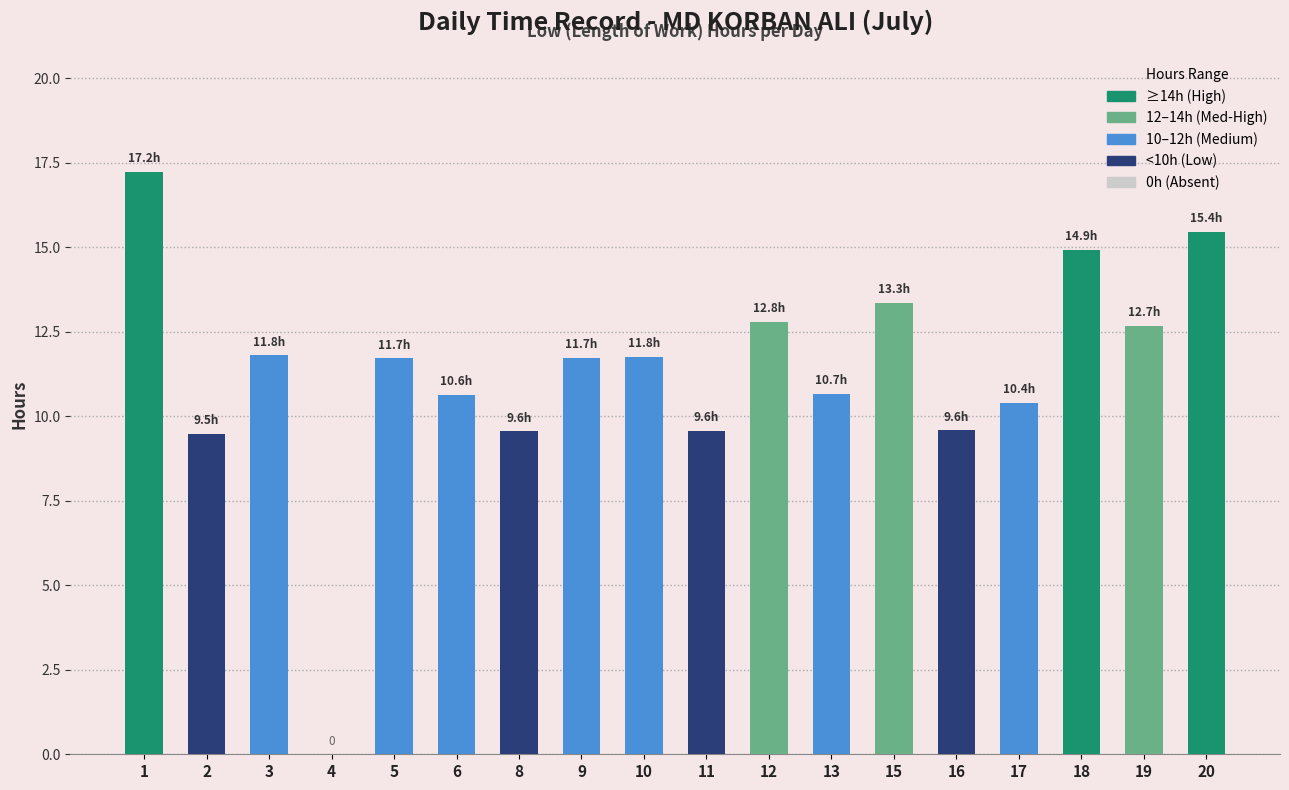

Approximately how many times larger is the value at 10 compared to 1?

0.7